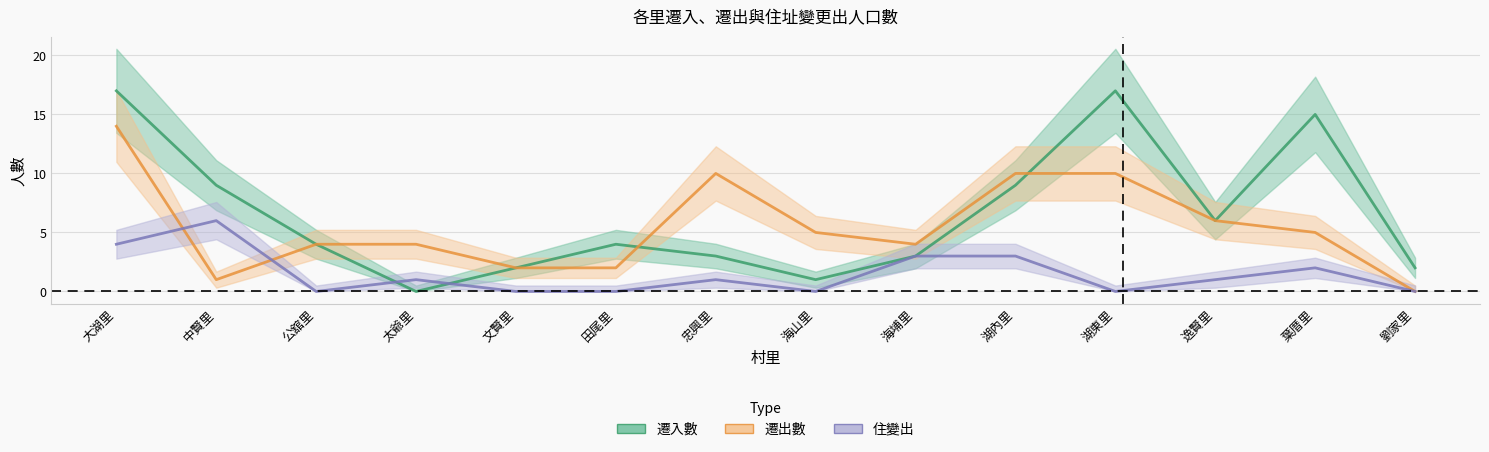

Reading left to right, transcribe all the data shown in this chart.

遷入數: 大湖里=17	中賢里=9	公舘里=4	太爺里=0	文賢里=2	田尾里=4	忠興里=3	海山里=1	海埔里=3	湖內里=9	湖東里=17	逸賢里=6	葉厝里=15	劉家里=2
遷出數: 大湖里=14	中賢里=1	公舘里=4	太爺里=4	文賢里=2	田尾里=2	忠興里=10	海山里=5	海埔里=4	湖內里=10	湖東里=10	逸賢里=6	葉厝里=5	劉家里=0
住變出: 大湖里=4	中賢里=6	公舘里=0	太爺里=1	文賢里=0	田尾里=0	忠興里=1	海山里=0	海埔里=3	湖內里=3	湖東里=0	逸賢里=1	葉厝里=2	劉家里=0